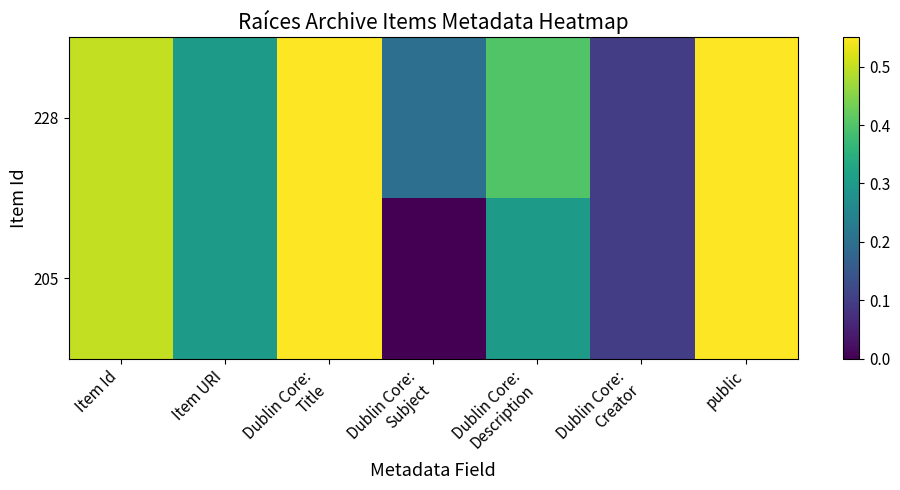

Reading left to right, extract all data points from this chart.

228: Item Id=0.5	Item URI=0.3	Dublin Core:
Title=1.0	Dublin Core:
Subject=0.2	Dublin Core:
Description=0.4	Dublin Core:
Creator=0.1	public=1.0
205: Item Id=0.5	Item URI=0.3	Dublin Core:
Title=1.0	Dublin Core:
Subject=0.0	Dublin Core:
Description=0.3	Dublin Core:
Creator=0.1	public=1.0